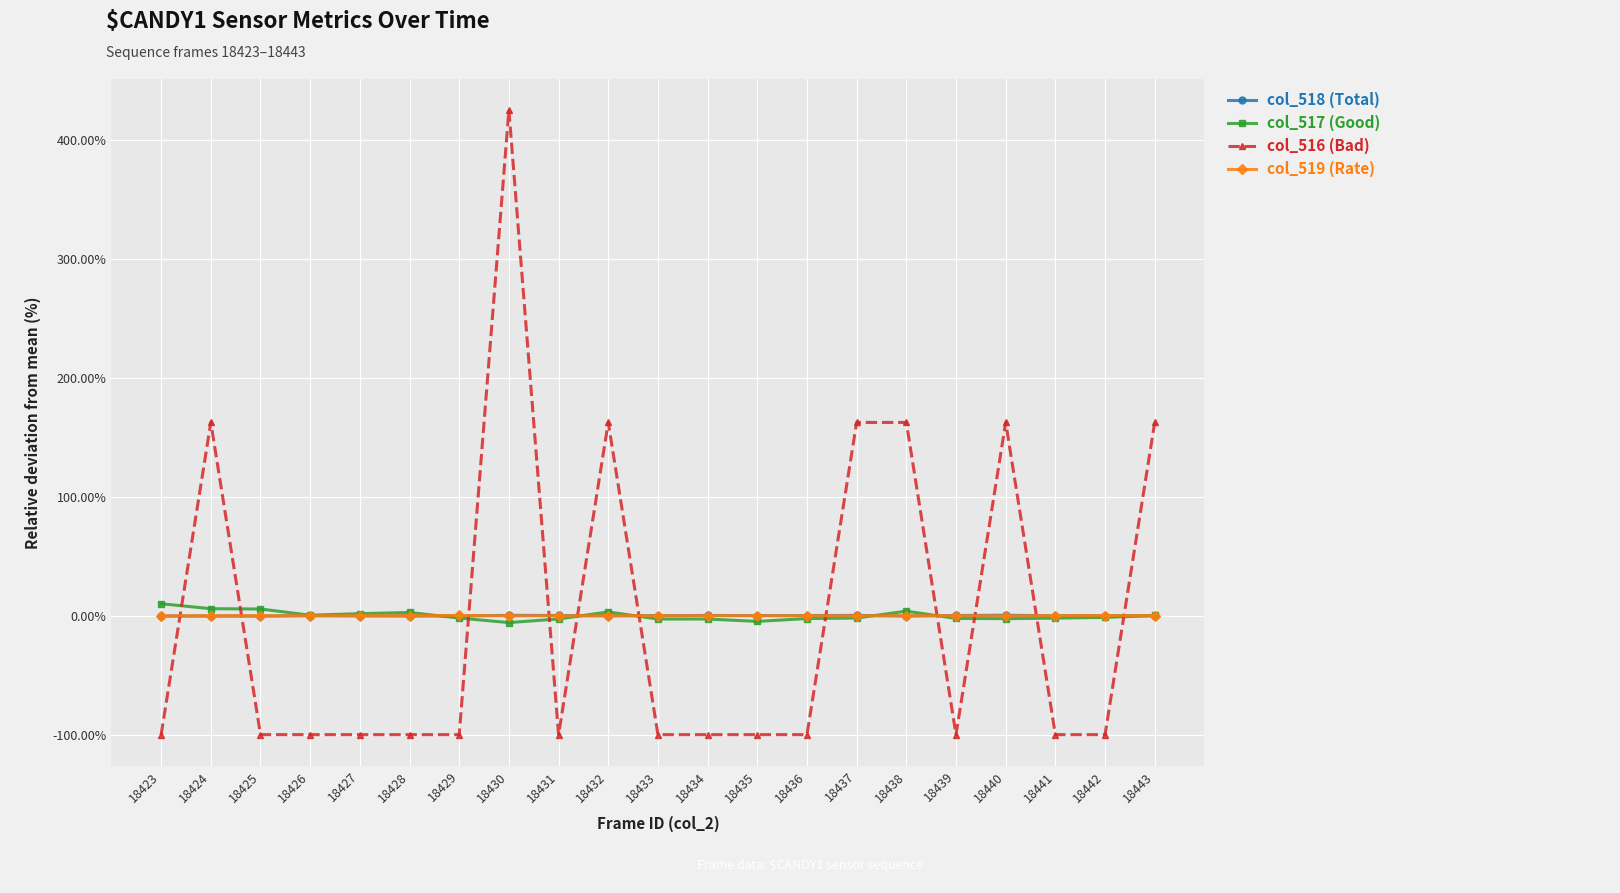

How many data points in col_517 (Good) are above -1?

9